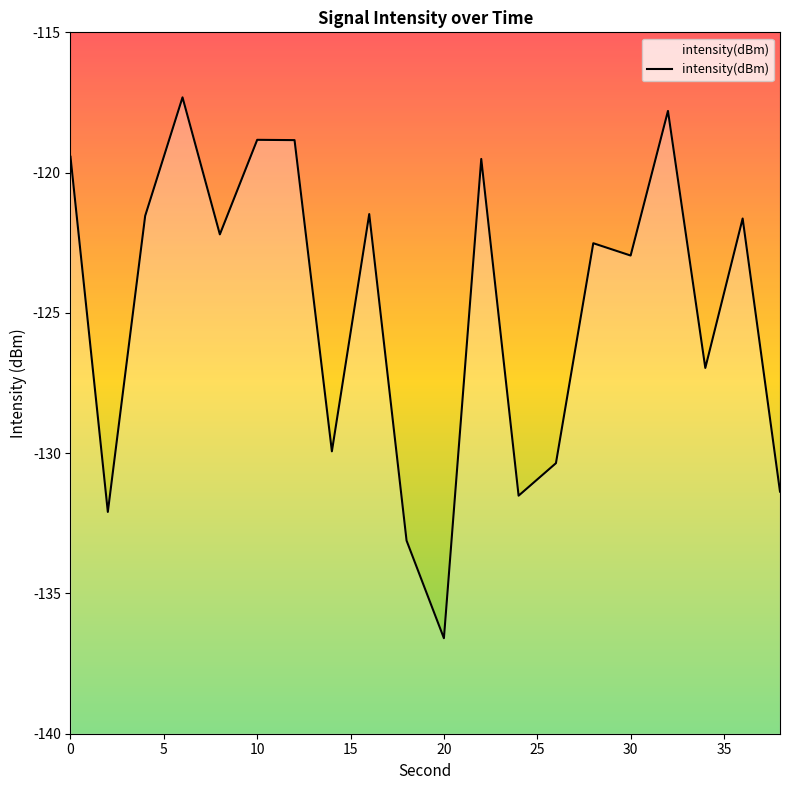

What is the difference between the values at 32 and 12?

1.0